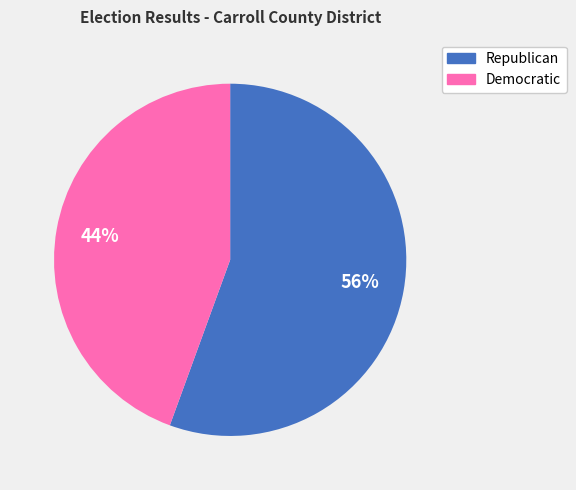

To the nearest percent, what is the average slice percentage?

50%